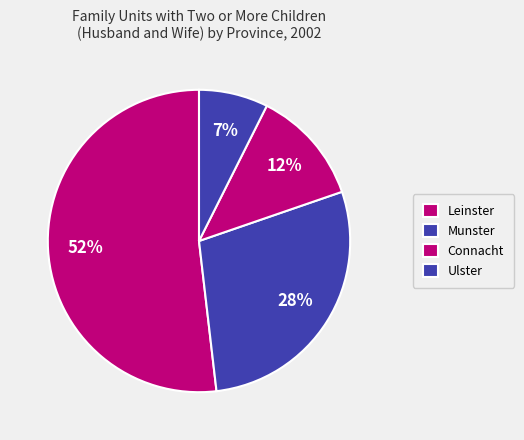

To the nearest percent, what is the difference between the Munster and Connacht slice percentages?

16%